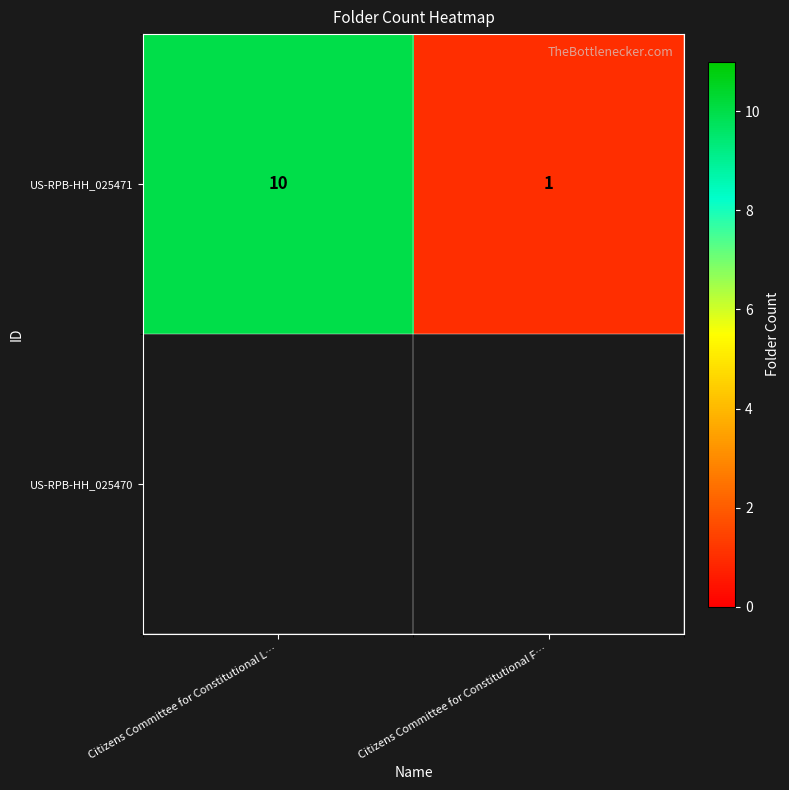

Reading left to right, transcribe all the data shown in this chart.

Citizens Committee for Constitutional L…=10	Citizens Committee for Constitutional F…=1